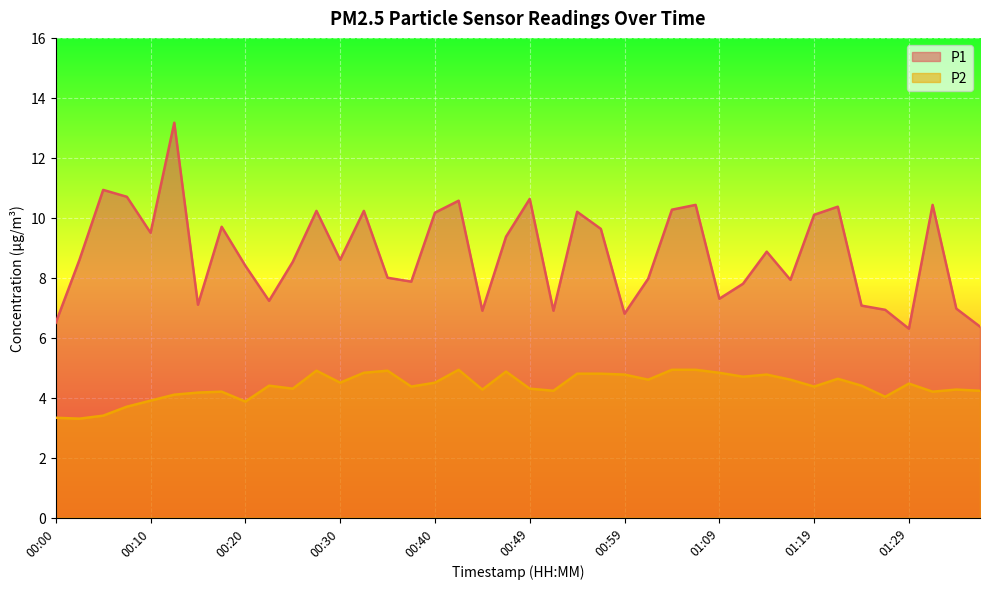

The P2 series shows 7.9 at 00:42. True or false?

False